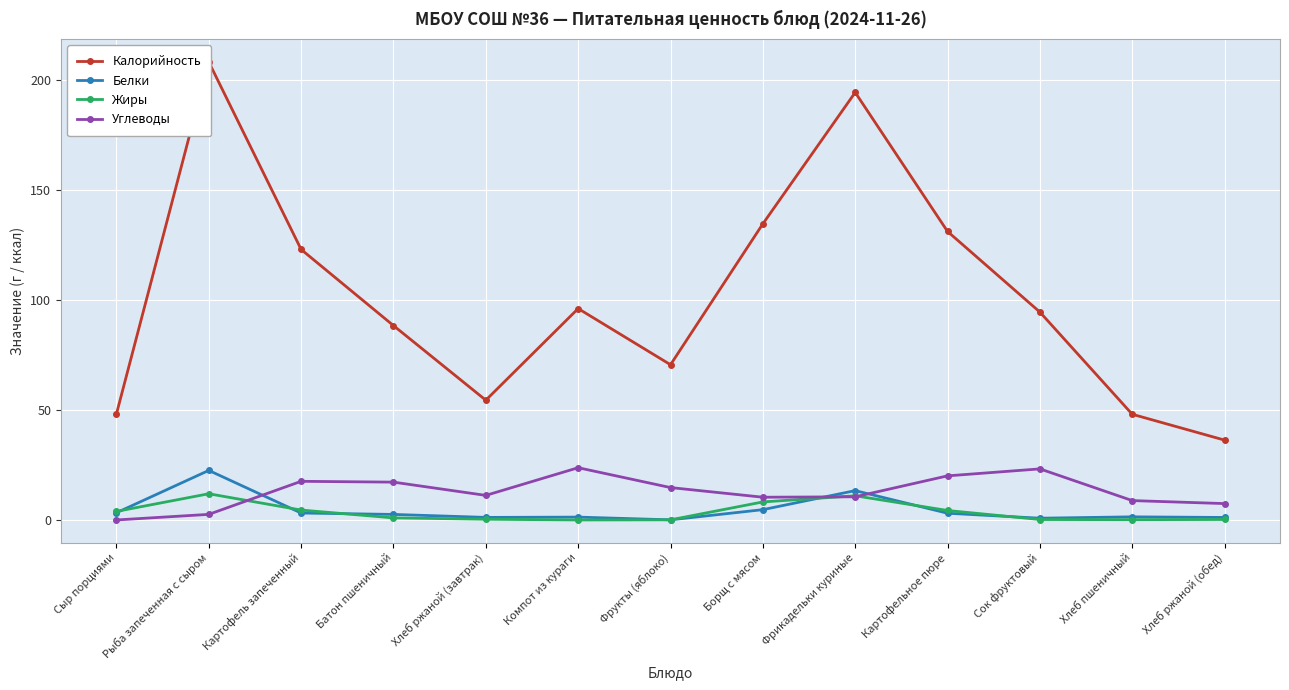

What is the total value across all series at Хлеб ржаной (завтрак)?

67.0